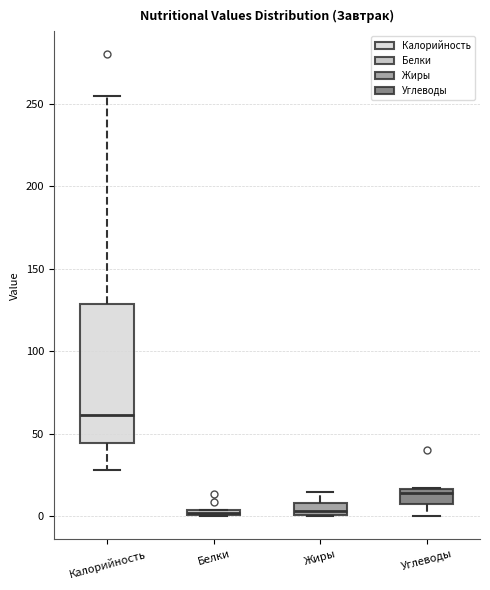

Where is the upper edge of the box for Белки on the y-axis? The values are not printed on the chart, so give them approximately, as read against the axis.

5